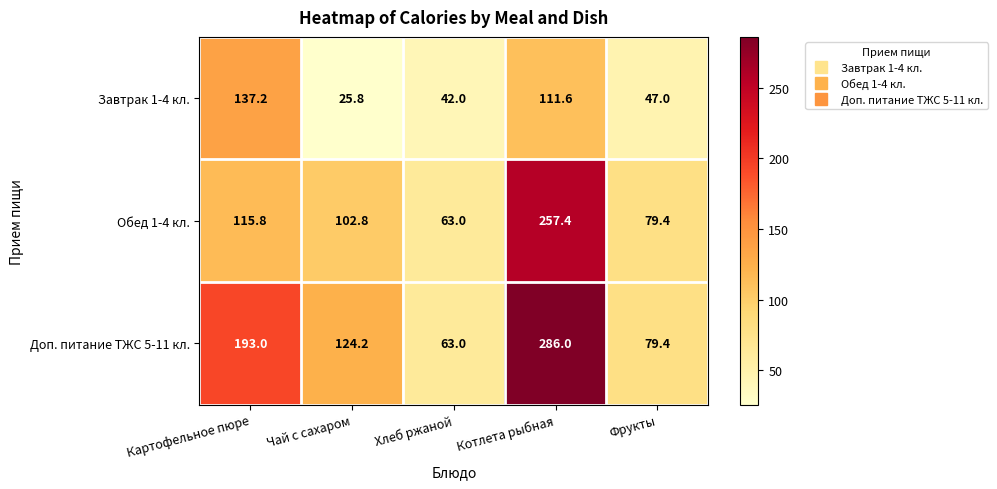

Rank the series by their maximum value, from highest to lowest.

Доп. питание ТЖС 5-11 кл., Обед 1-4 кл., Завтрак 1-4 кл.